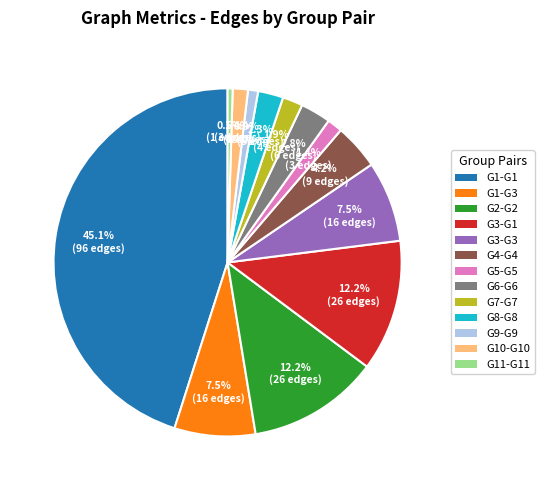

To the nearest percent, what is the average slice percentage?

8%